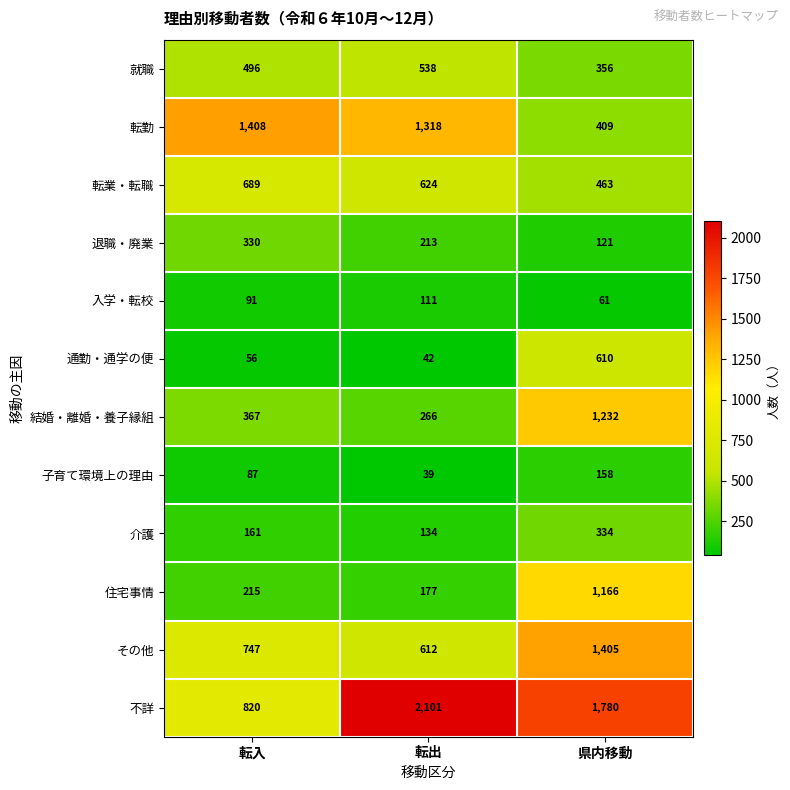

Rank the categories by 就職 value from highest to lowest.

転出, 転入, 県内移動